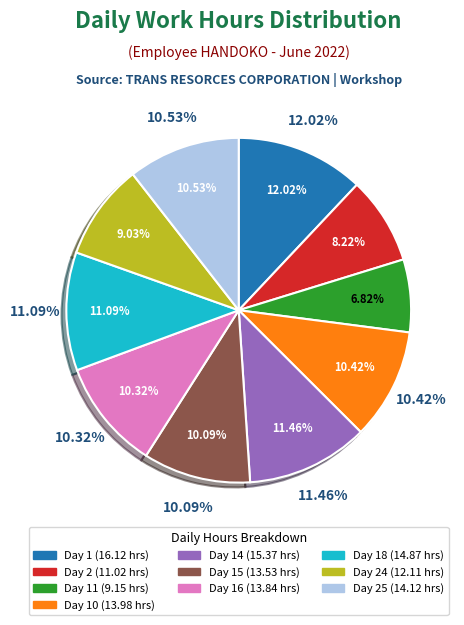

Rank the categories by value from lowest to highest.

Day 11, Day 2, Day 24, Day 15, Day 16, Day 10, Day 25, Day 18, Day 14, Day 1